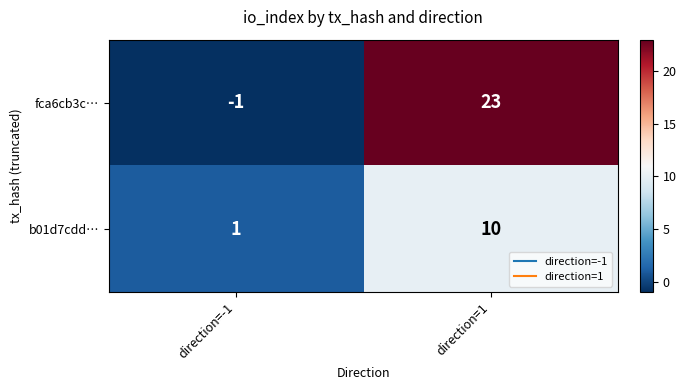

Reading right to left, extract all data points from this chart.

fca6cb3c…: direction=1=23	direction=-1=-1
b01d7cdd…: direction=1=10	direction=-1=1